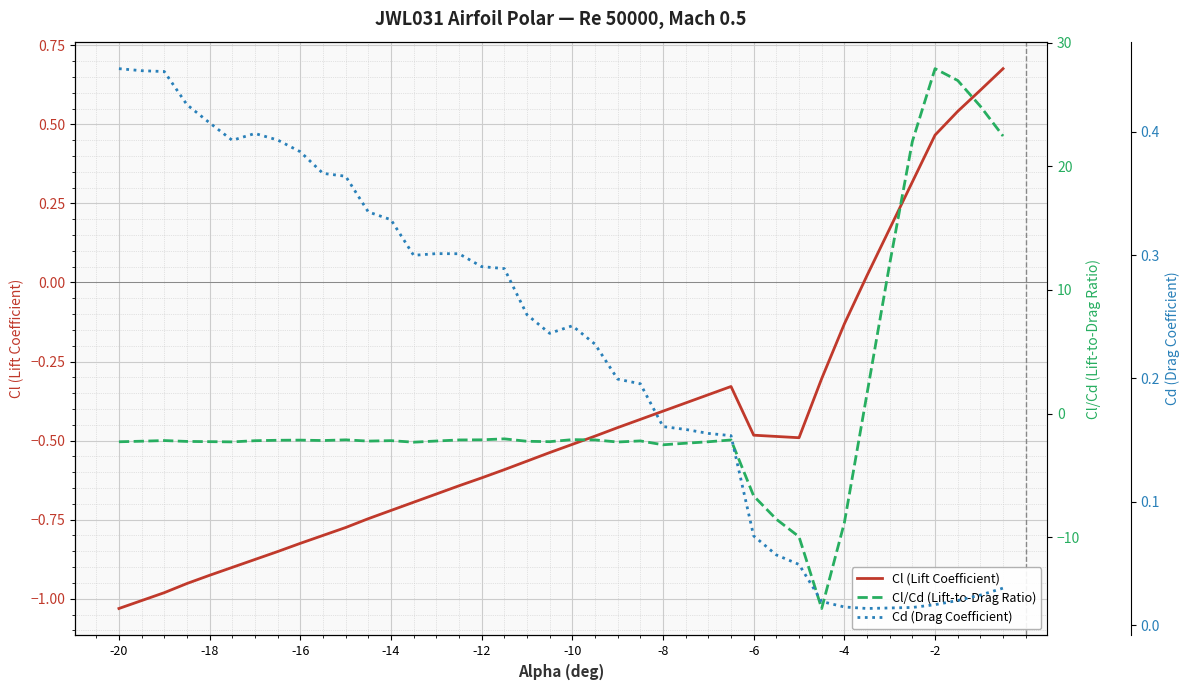

The value of Cl (Lift Coefficient) at -20 is -1.0. True or false?

True